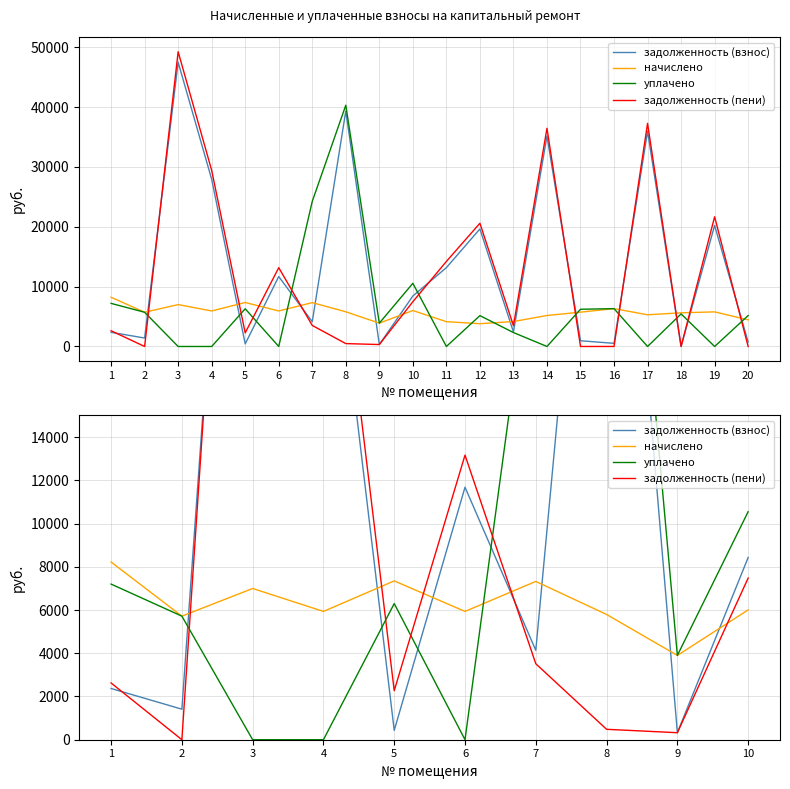

What is the value of the уплачено point at the 5th from the left?

6299.2